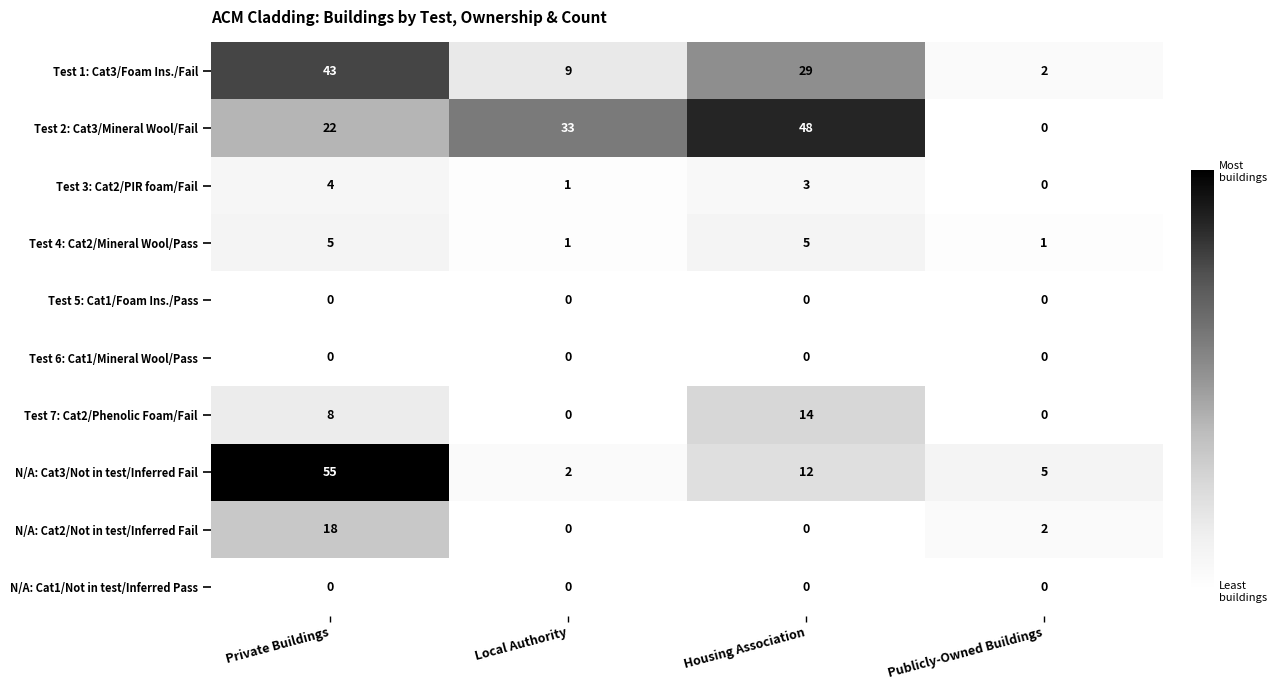

What is the spread (max minus min) of values at Private Buildings?

55